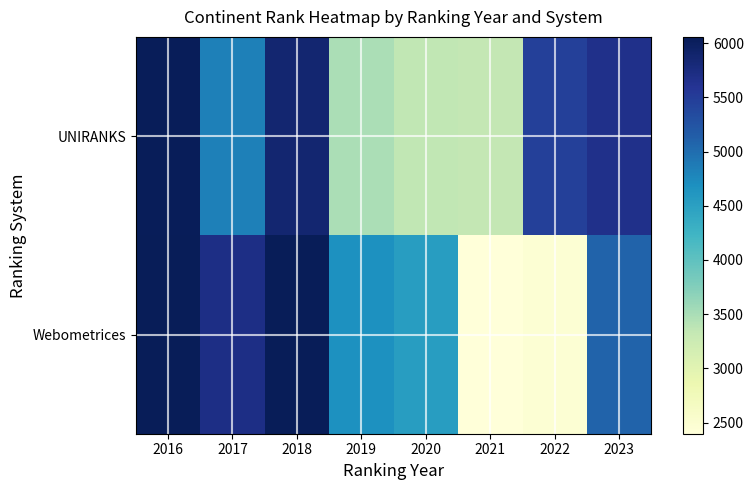

Which series has the largest total across all categories?

UNIRANKS